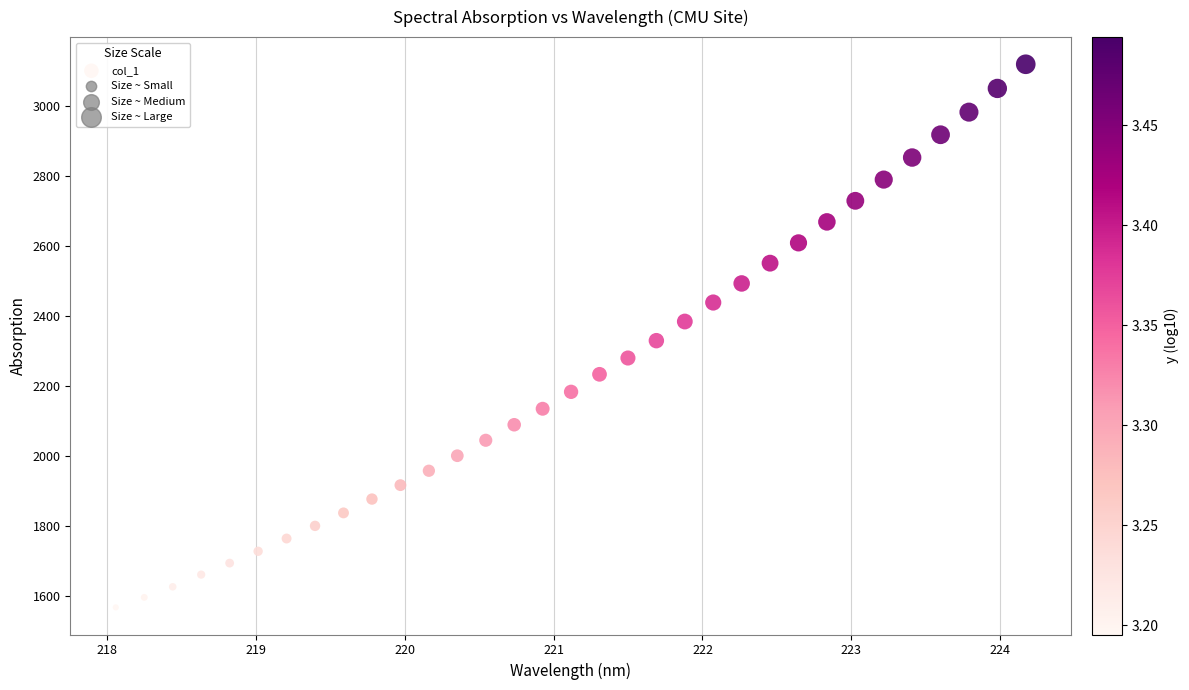

What is the range of Y values (max minus min)?

1550.2